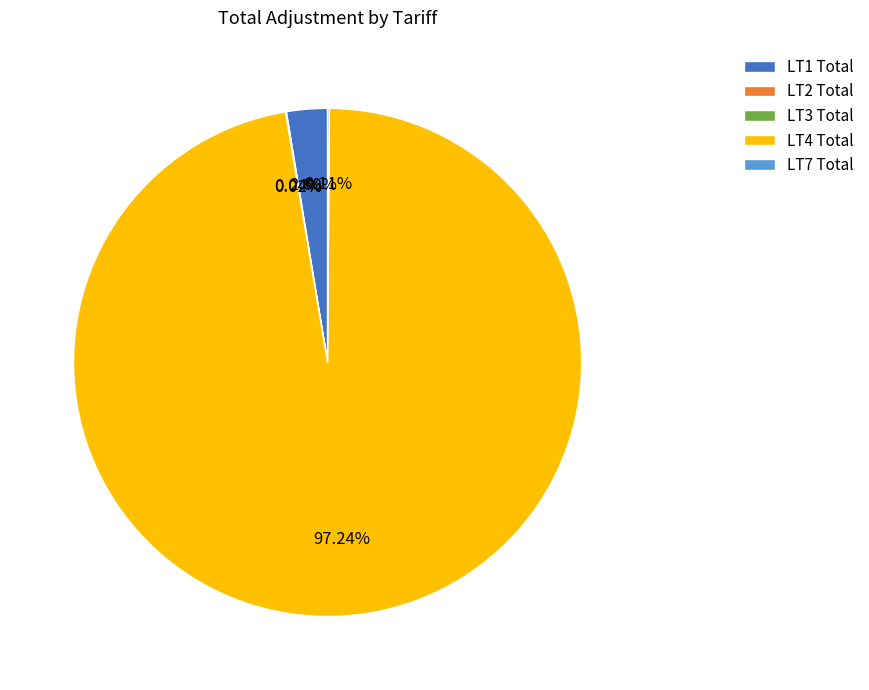

Is the sum of LT4 Total and LT1 Total greater than half?

Yes